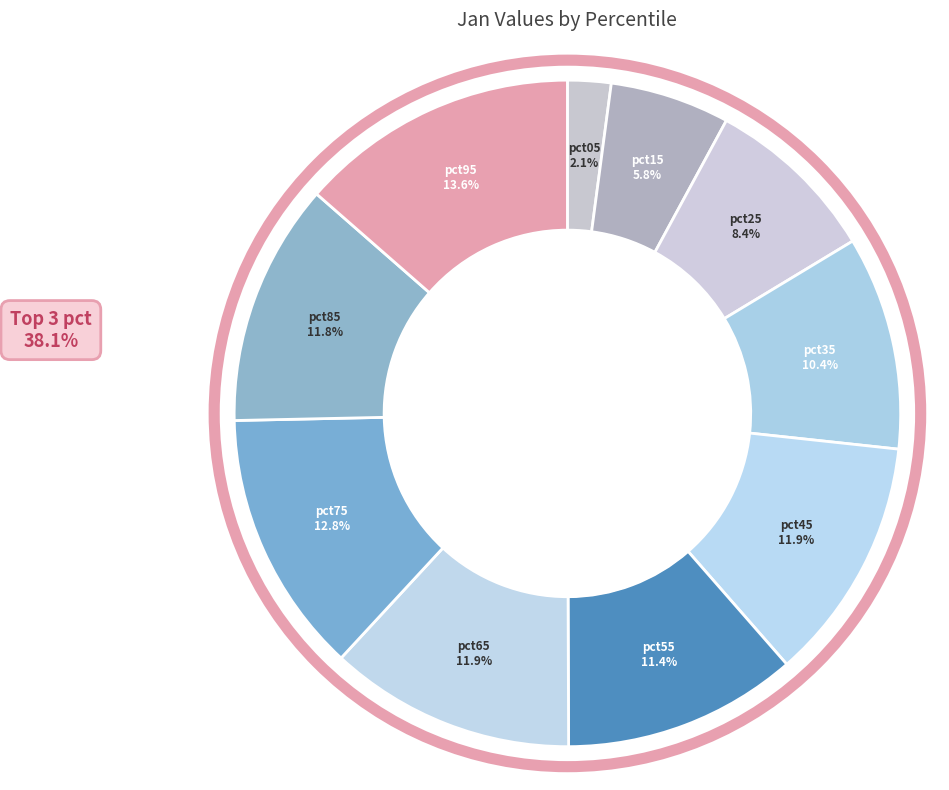

How many segments does this pie chart have?

10